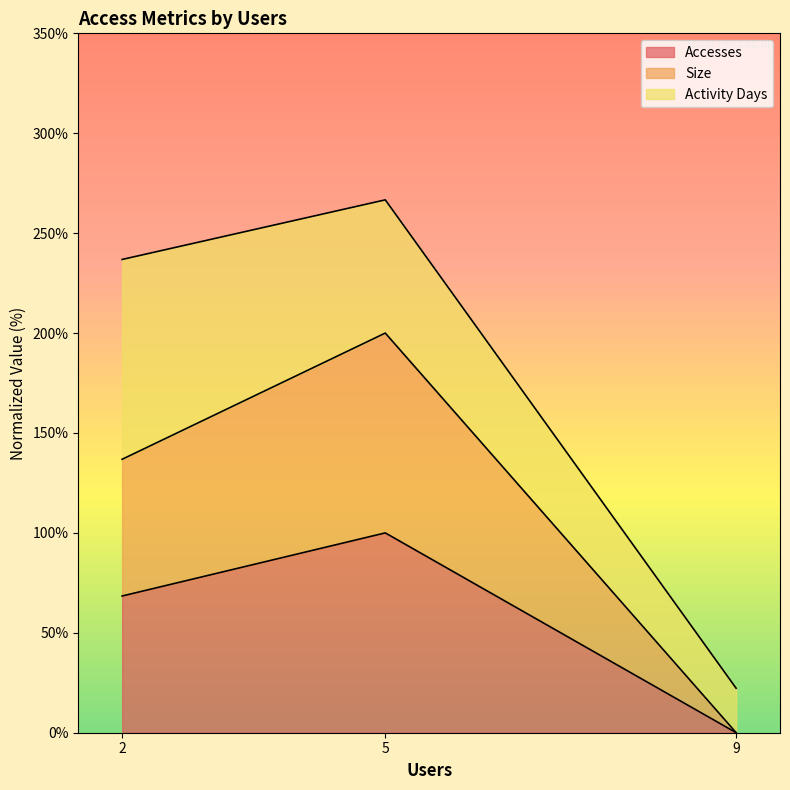

Which series changed the most between 5 and 9?

Size